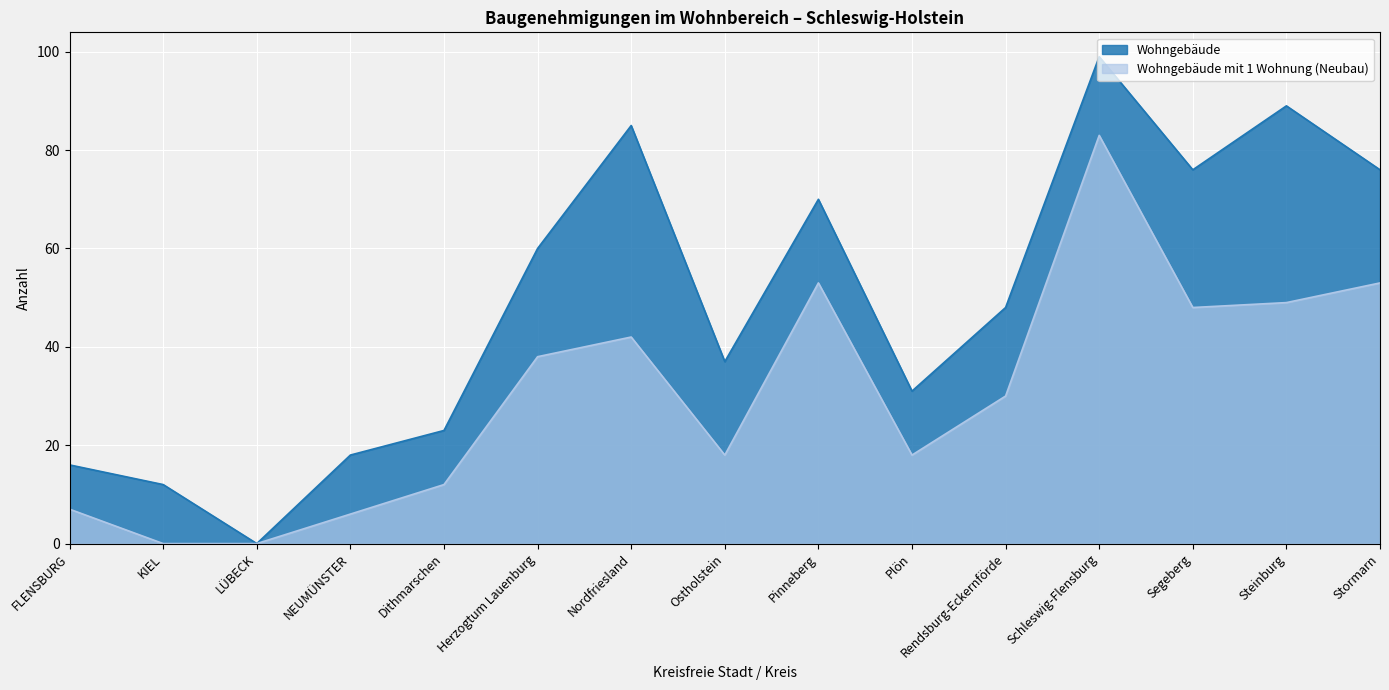

How many categories are shown in the chart?

15